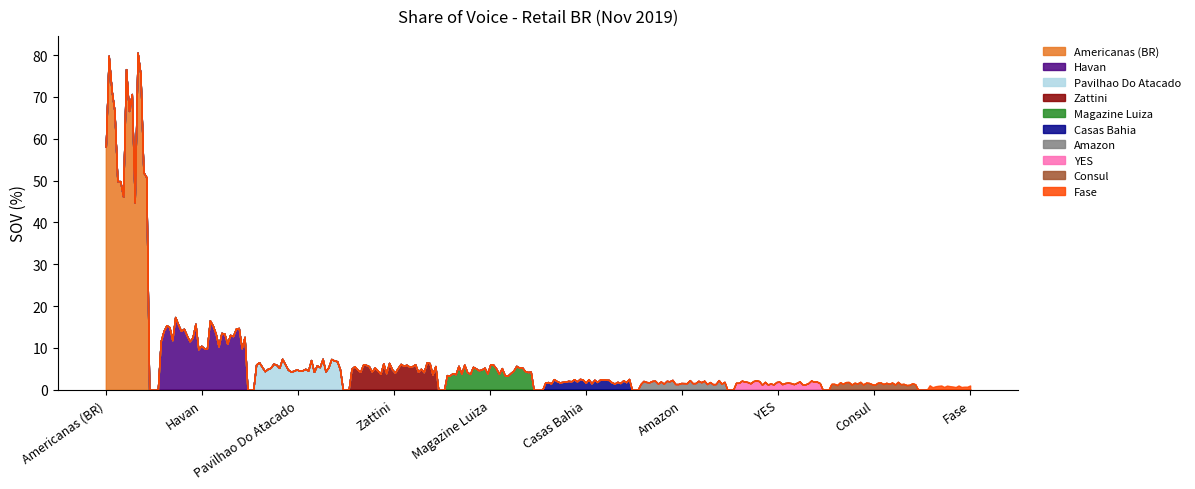

Rank the categories by value from highest to lowest.

Americanas (BR), Havan, Pavilhao Do Atacado, Zattini, Magazine Luiza, Casas Bahia, Amazon, YES, Consul, Fase